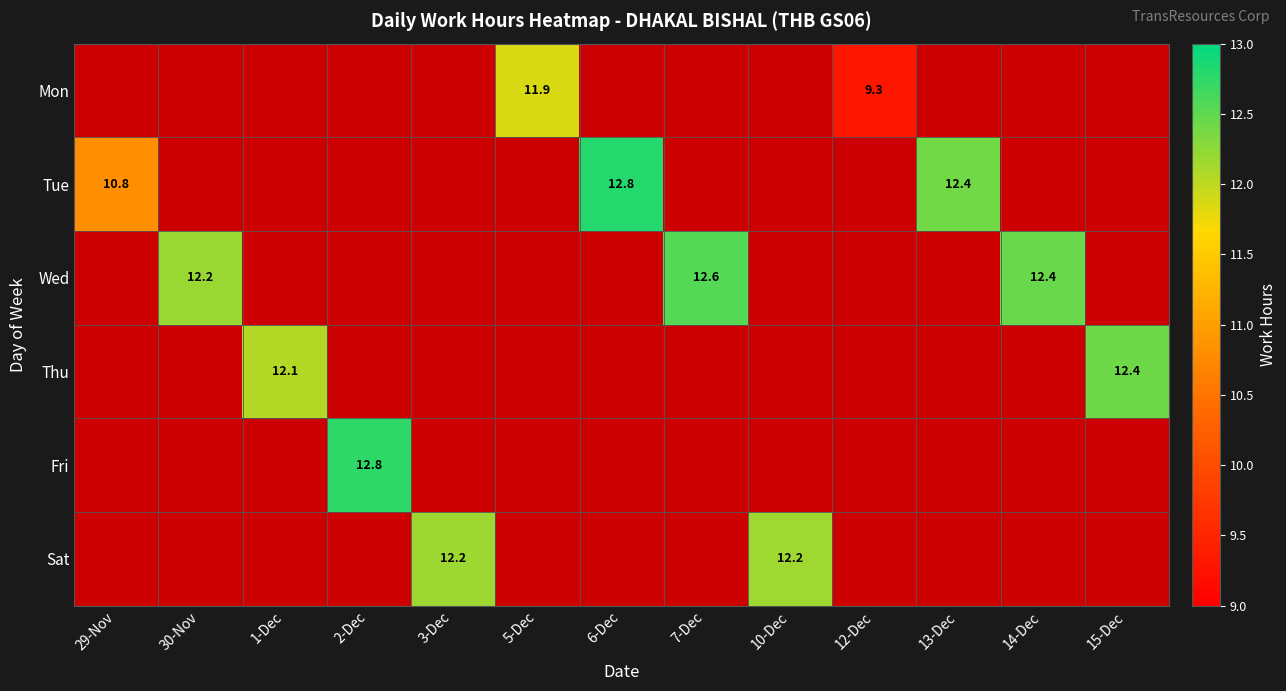

How many data points does each series have?

13